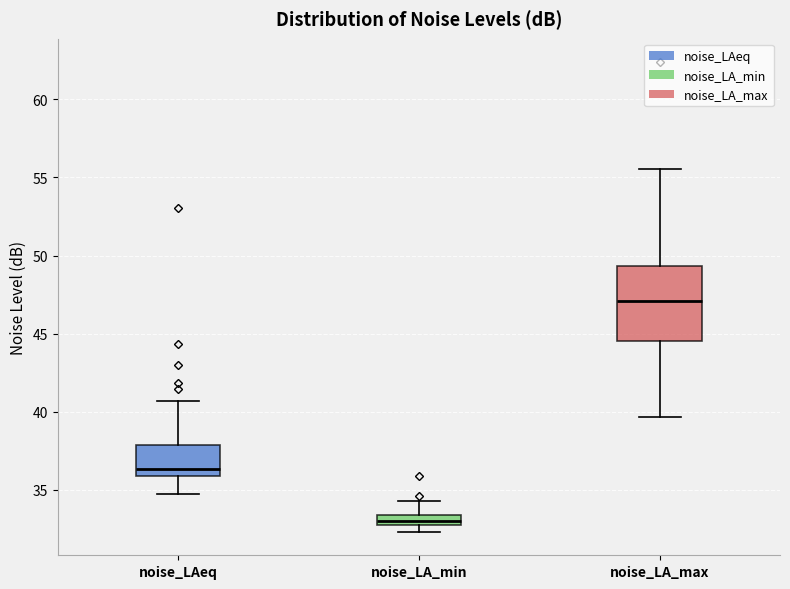

Which box's median line is the highest?

noise_LA_max